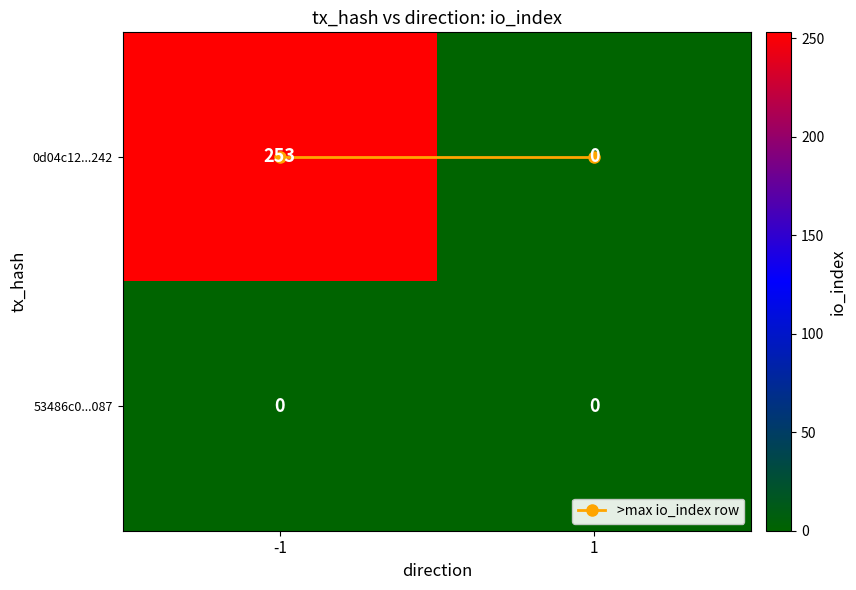

The 53486c0...087 series shows 0 at 1. True or false?

True